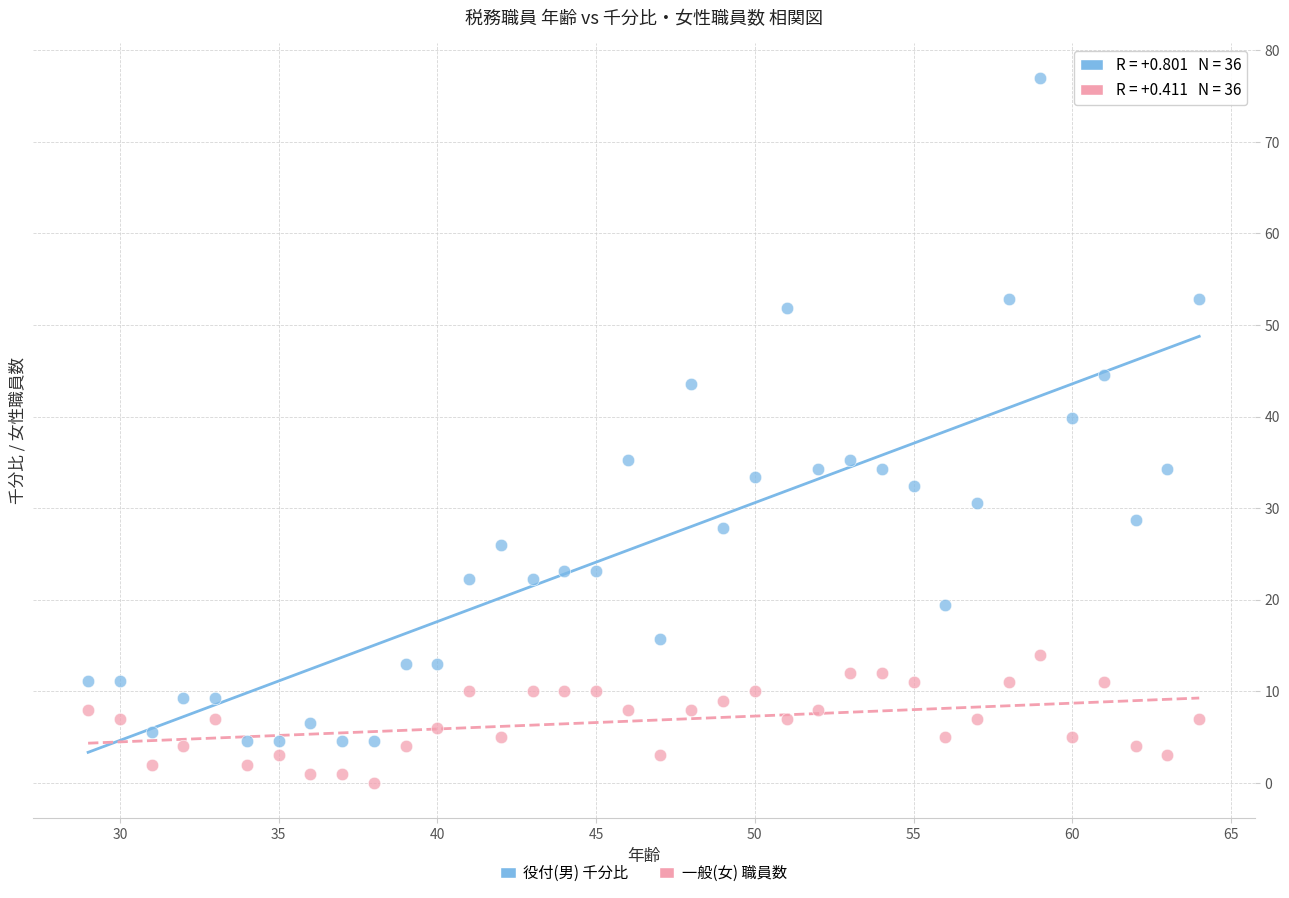

Which series contains the lowest Y value?

一般(女) 職員数